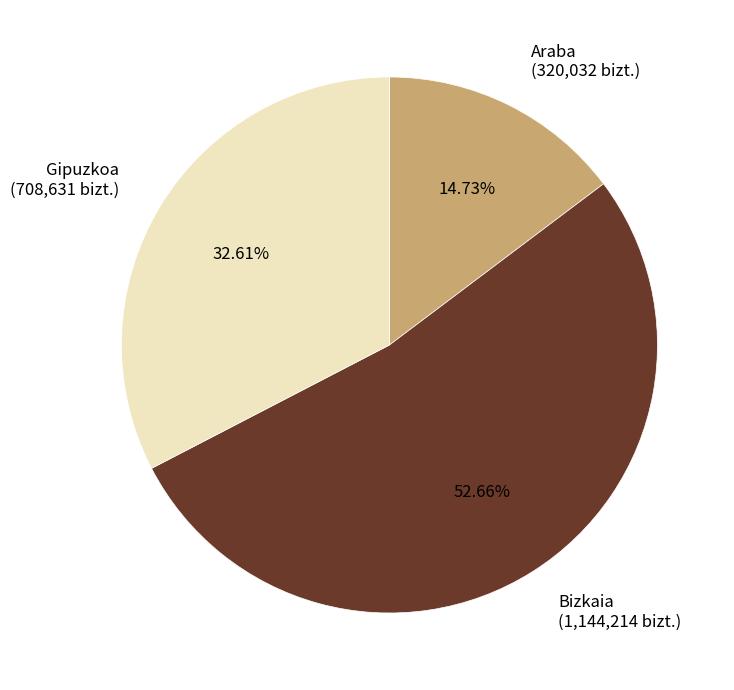

True or false: Araba accounts for 1% of the total.

False